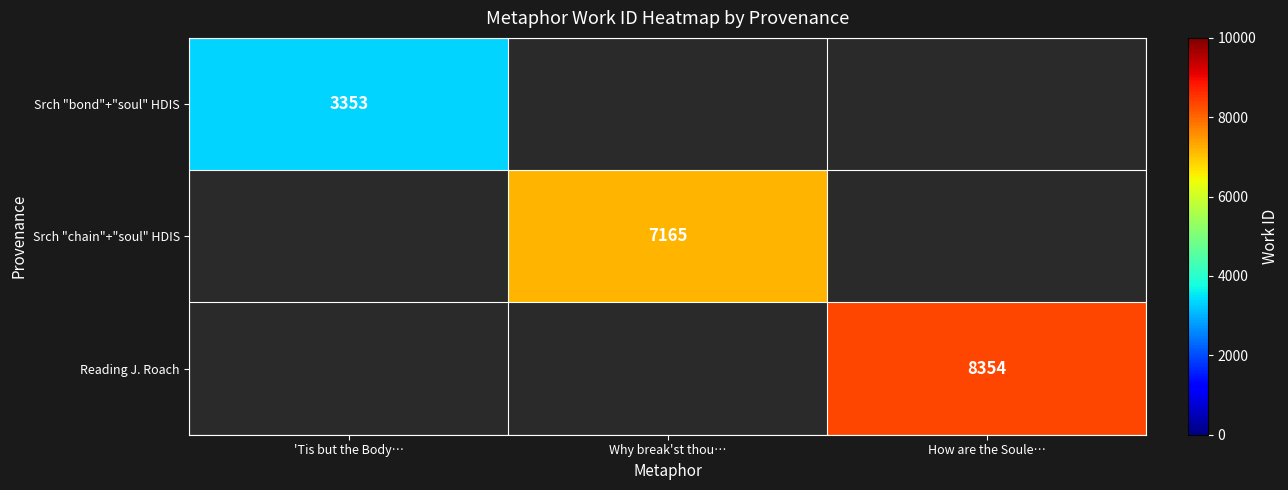

True or false: Srch "bond"+"soul" HDIS has a value of 690 at 'Tis but the Body….

False